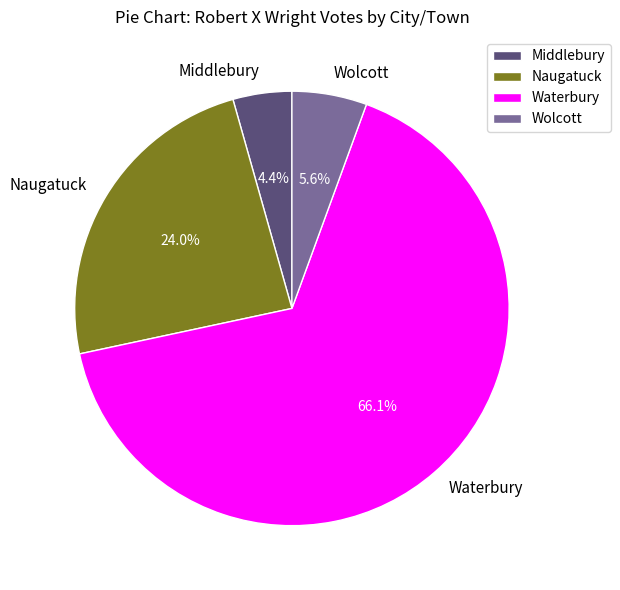

How much of the chart is everything except Wolcott?

94.4%